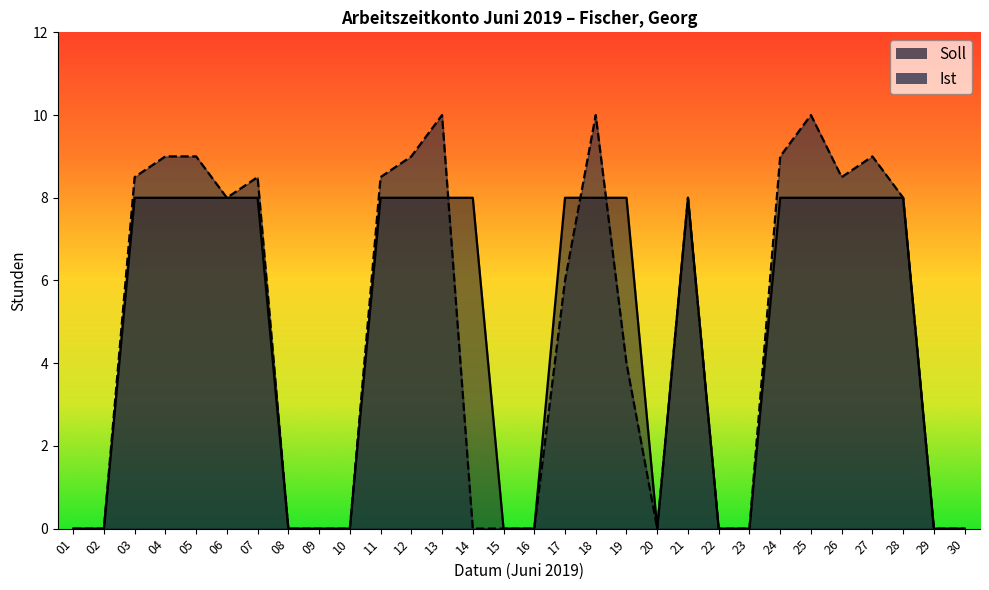

Is the value of Soll at 02 greater than the value of Ist at 15?

No